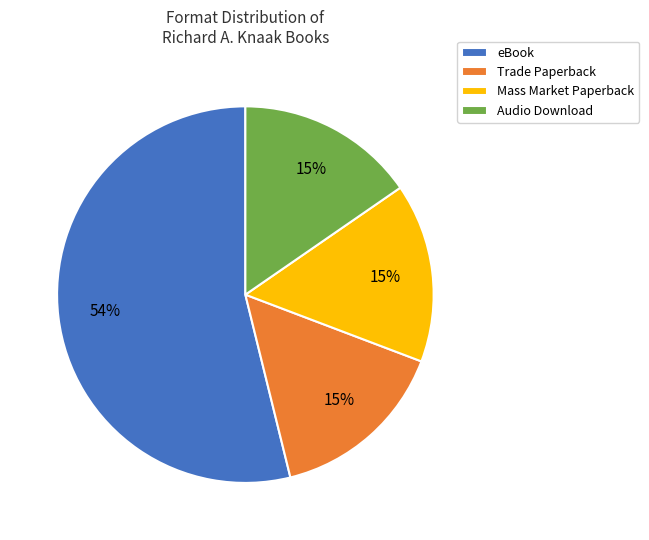

Which has a higher value, Audio Download or eBook?

eBook